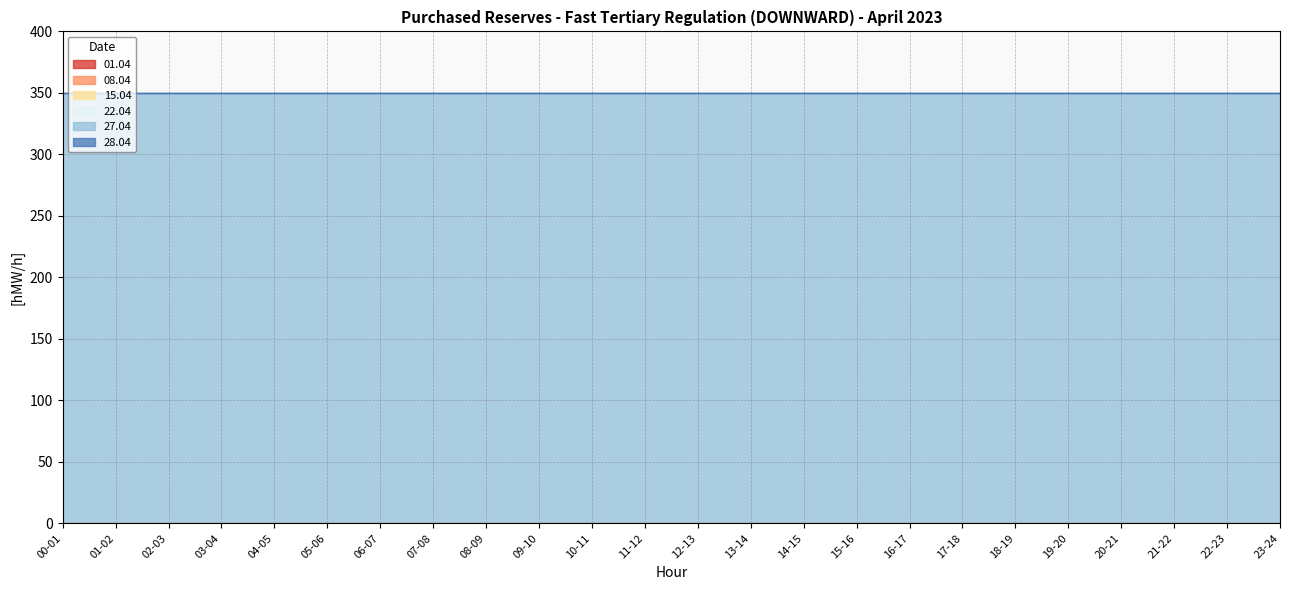

List the series in order of their peak value, highest first.

27.04, 01.04, 08.04, 15.04, 22.04, 28.04